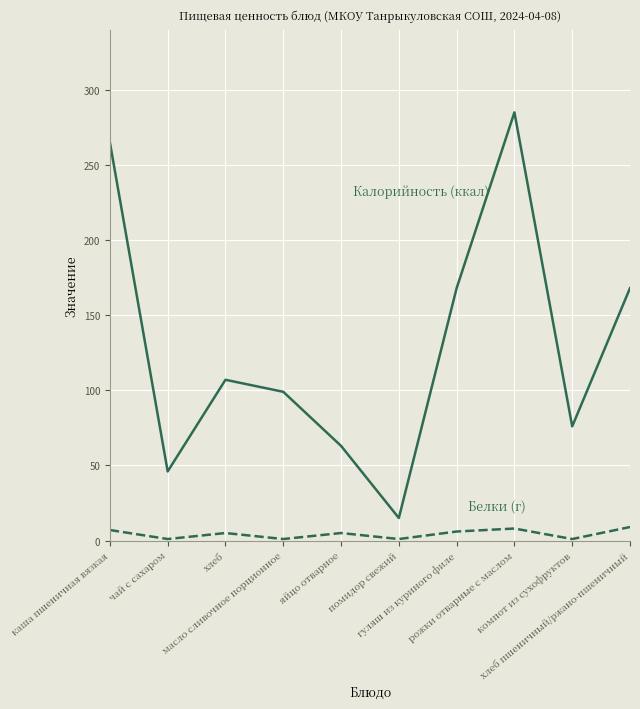

What is the greatest value displayed?

285